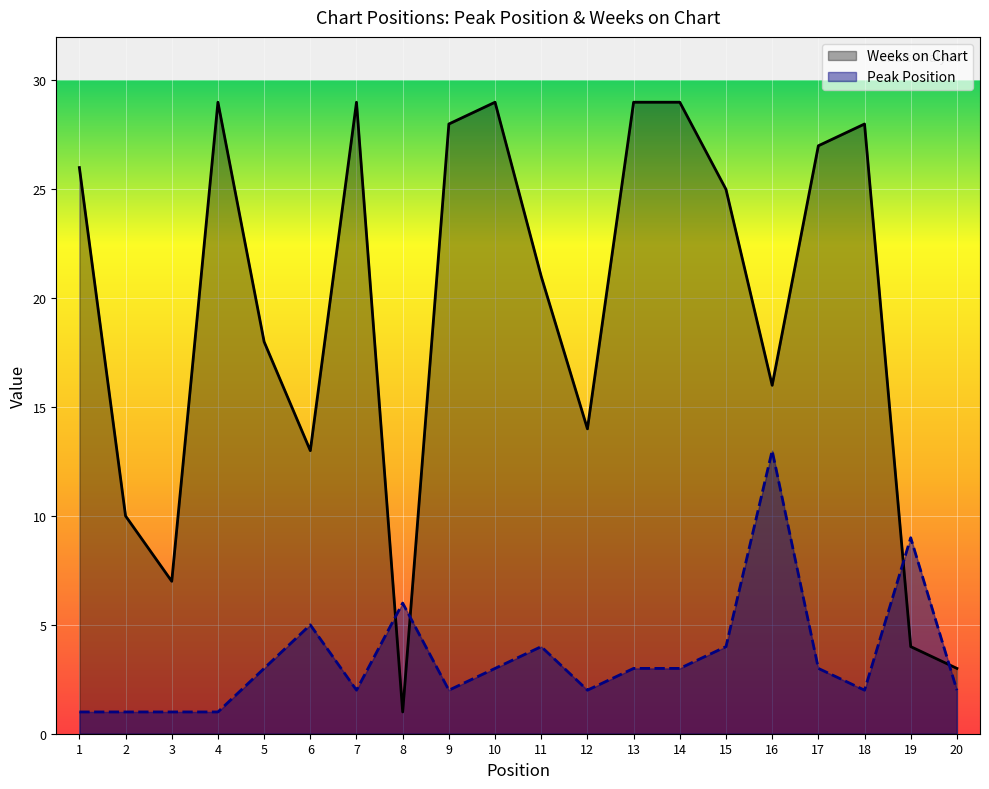

How many data points in Peak Position are less than 3?

9